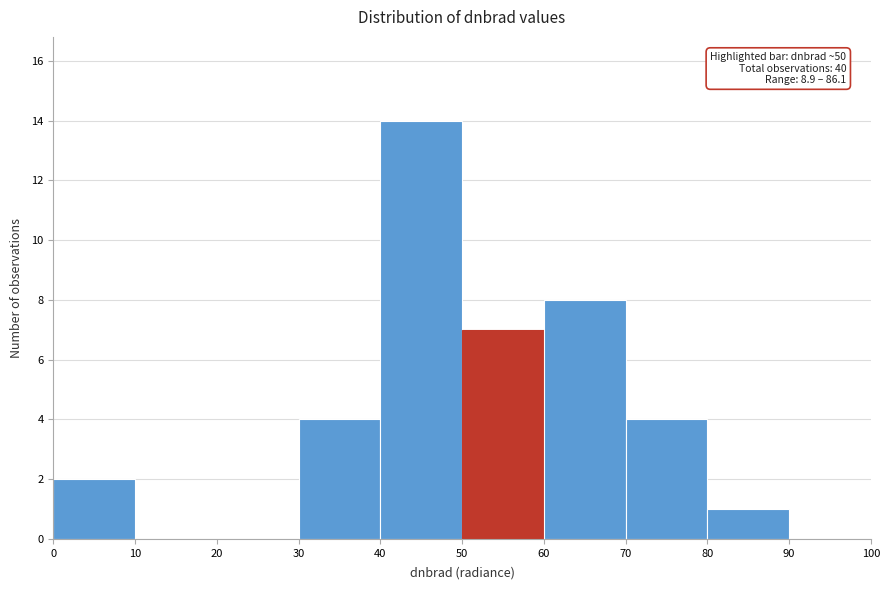

Which range on the x-axis has the tallest bar?

40 to 50